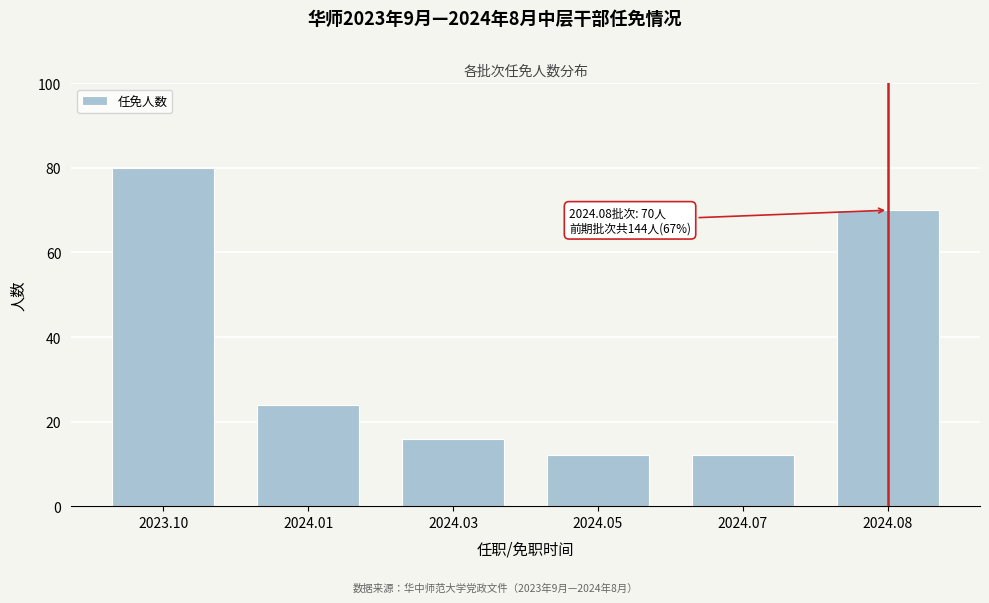

Reading left to right, list all the values displayed in this chart.

2023.10=80	2024.01=24	2024.03=16	2024.05=12	2024.07=12	2024.08=70